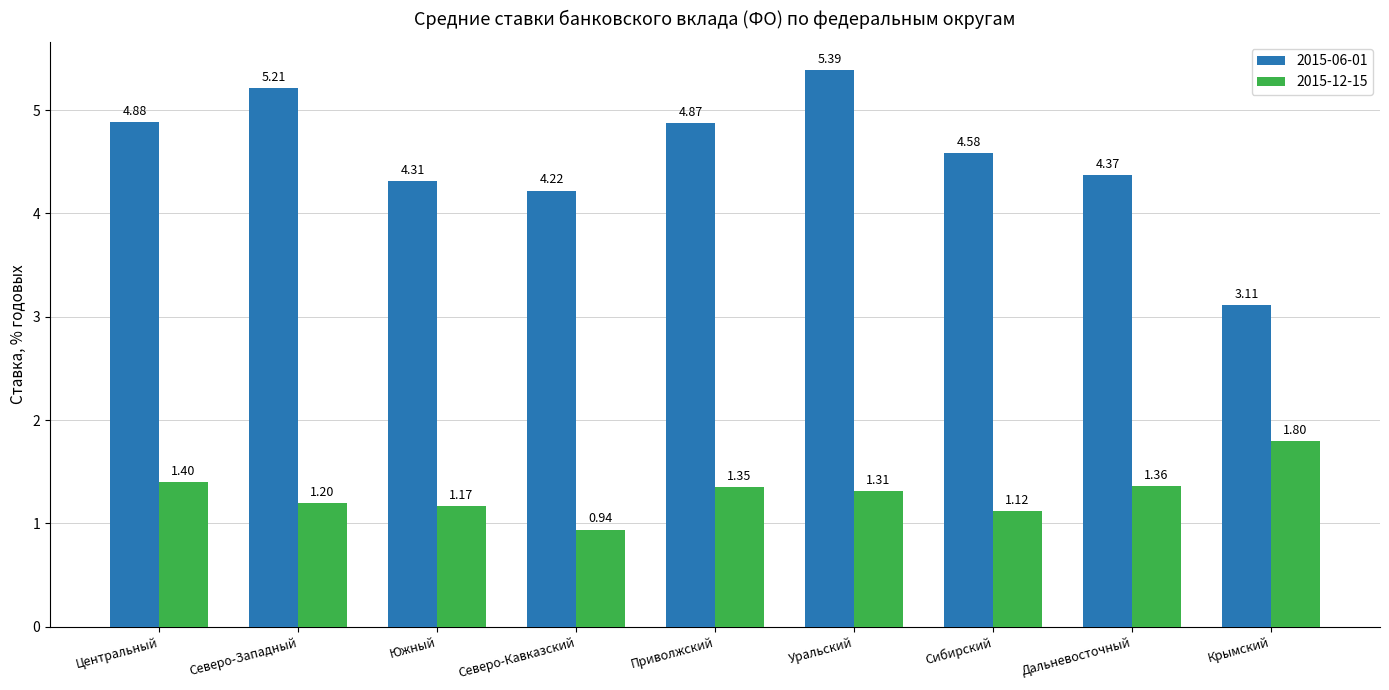

Where is 2015-06-01 nearest to the value 4?

Северо-Кавказский